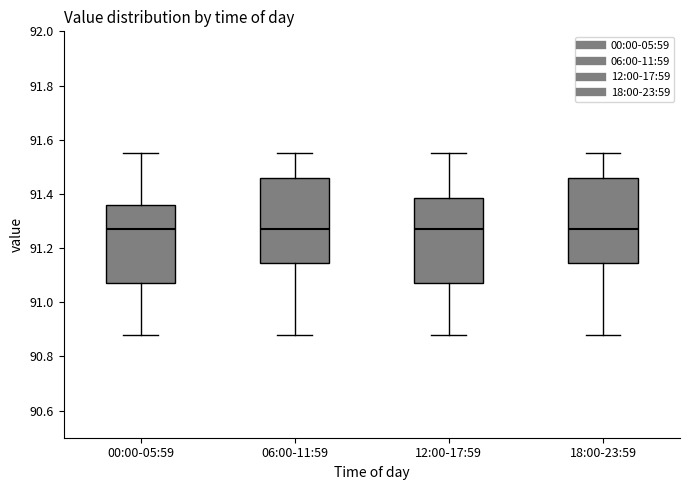

Reading left to right, read every box against the y-axis: the position of its median line, the range the box covers, and the ends of its whiskers. The values are not printed on the chart, so give them approximately, as read against the axis.

00:00-05:59: median 91.28, box 91.08 to 91.36, whiskers 90.88 to 91.56
06:00-11:59: median 91.28, box 91.14 to 91.46, whiskers 90.88 to 91.56
12:00-17:59: median 91.28, box 91.08 to 91.38, whiskers 90.88 to 91.56
18:00-23:59: median 91.28, box 91.14 to 91.46, whiskers 90.88 to 91.56